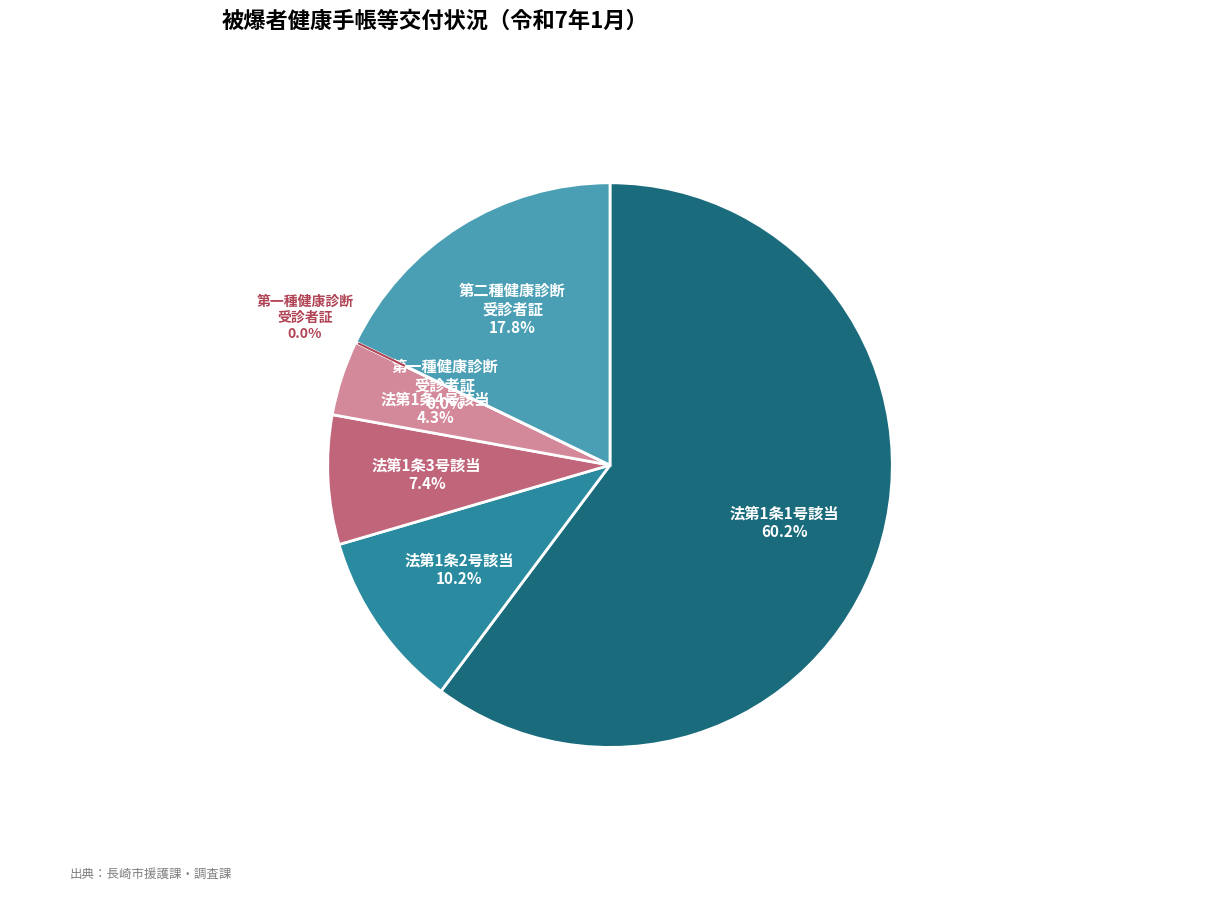

Rank the categories by value from highest to lowest.

法第1条1号該当, 第二種健康診断受診者証, 法第1条2号該当, 法第1条3号該当, 法第1条4号該当, 第一種健康診断受診者証